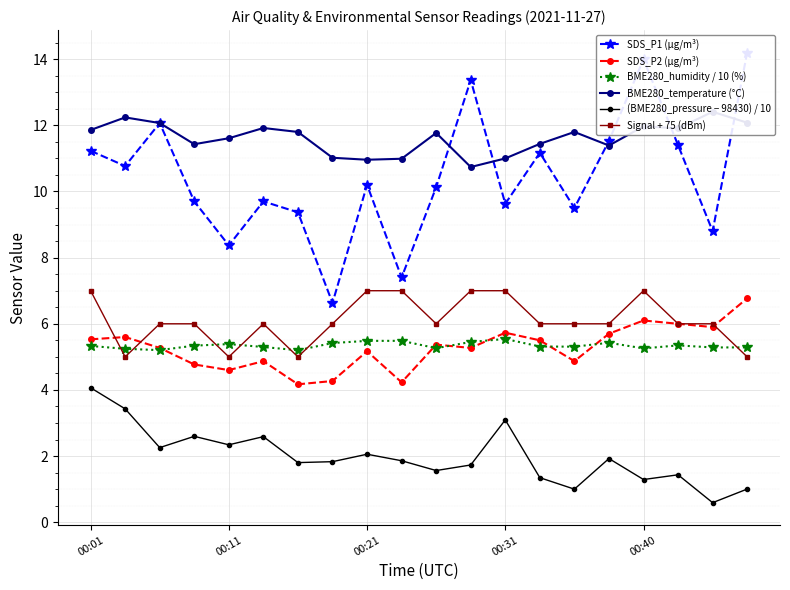

The value of SDS_P1 (µg/m³) at 5 is 9.7. True or false?

True